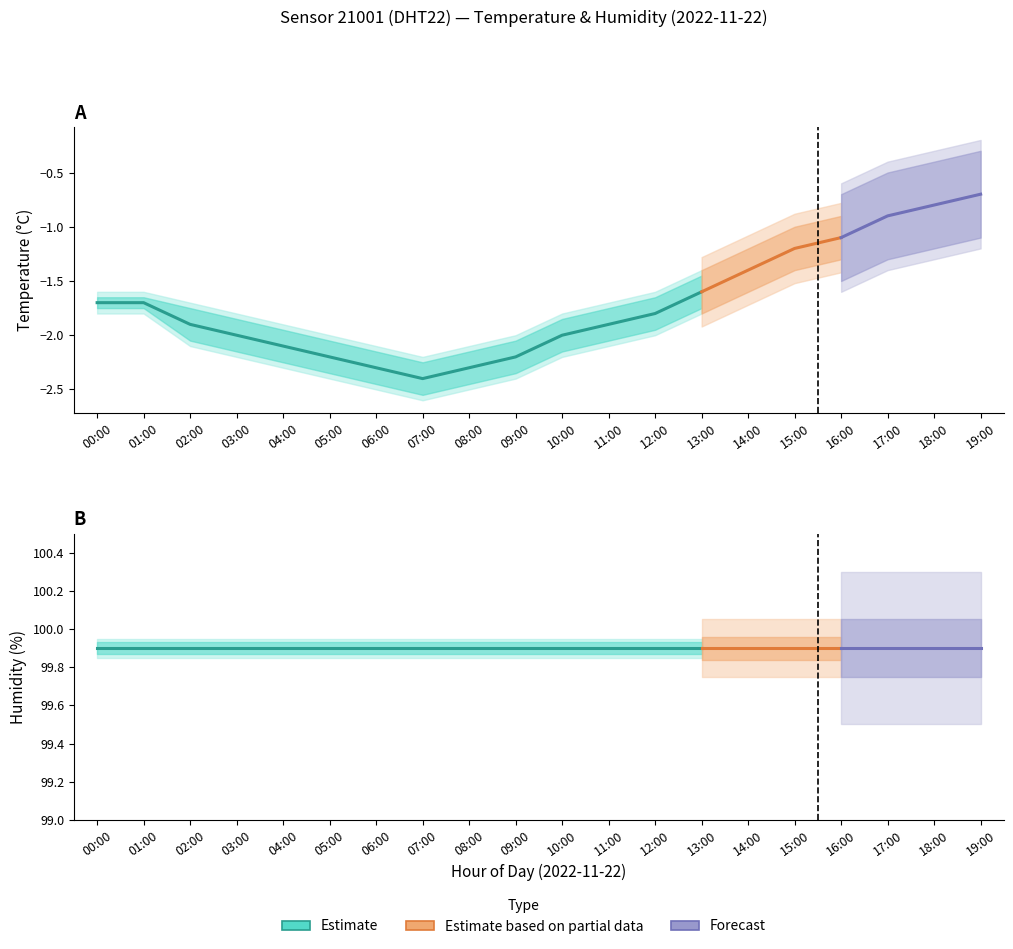

Which series changed the most between 09:00 and 18:00?

temperature